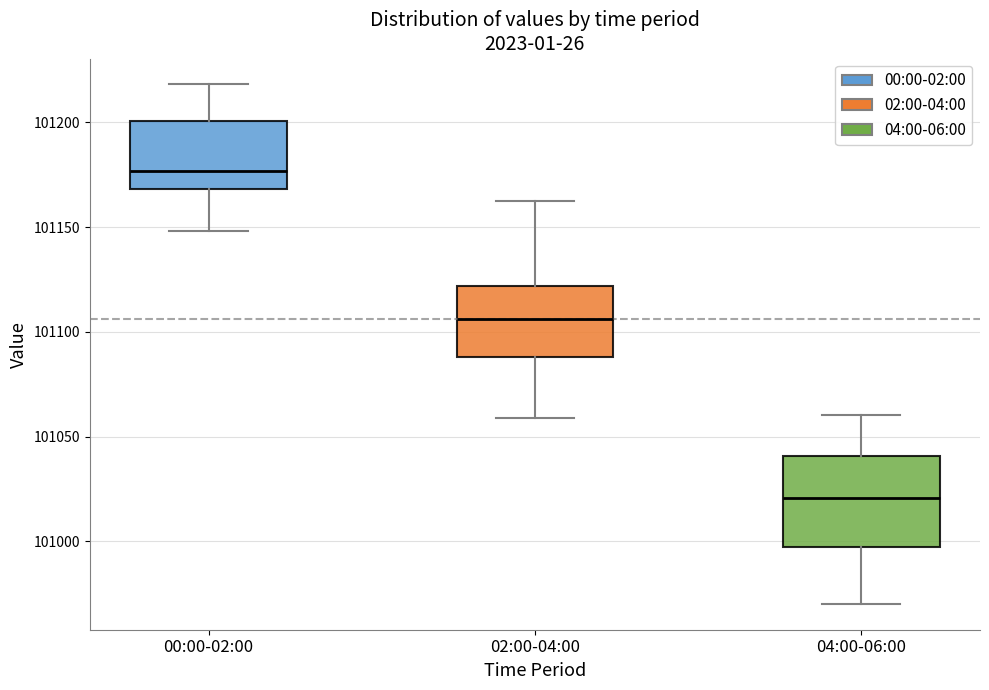

Reading left to right, read every box against the y-axis: the position of its median line, the range the box covers, and the ends of its whiskers. The values are not printed on the chart, so give them approximately, as read against the axis.

00:00-02:00: median 101175, box 101170 to 101200, whiskers 101150 to 101220
02:00-04:00: median 101105, box 101090 to 101120, whiskers 101060 to 101165
04:00-06:00: median 101020, box 100995 to 101040, whiskers 100970 to 101060